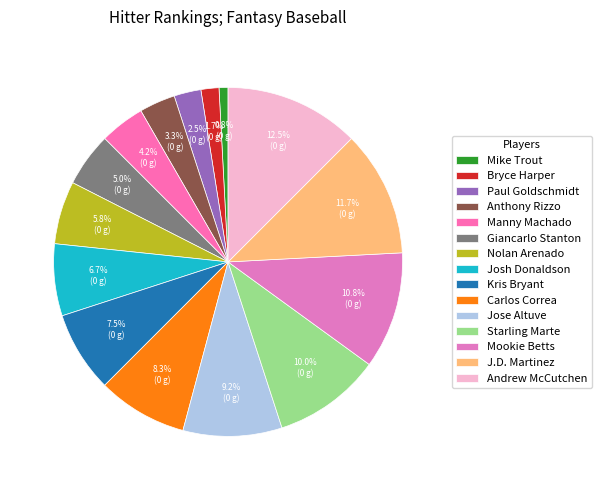

What percentage is NOT represented by Mookie Betts?

89.2%